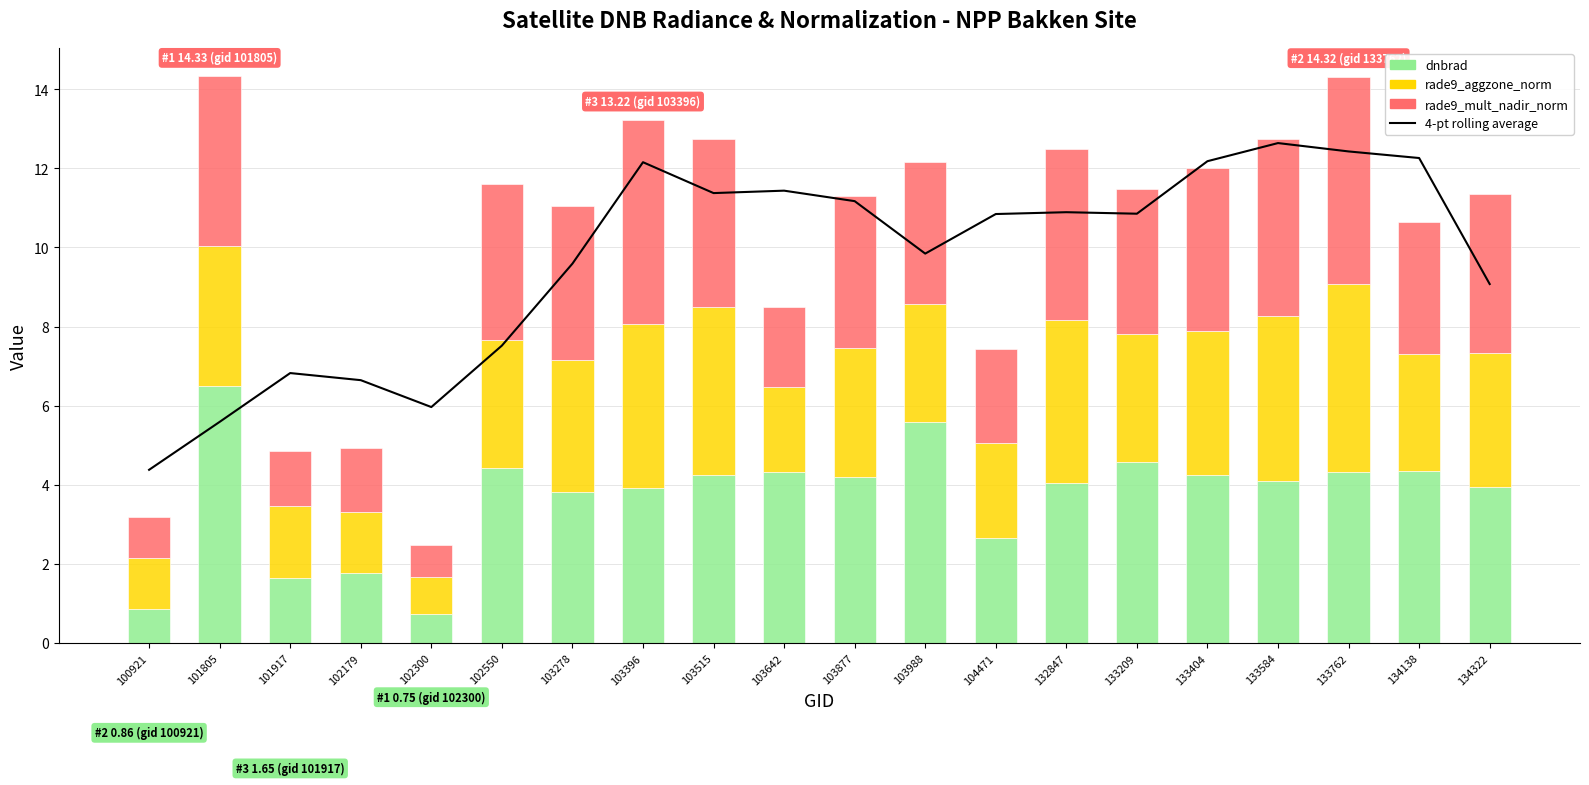

What is the sum of all rade9_aggzone_norm values?

61.1